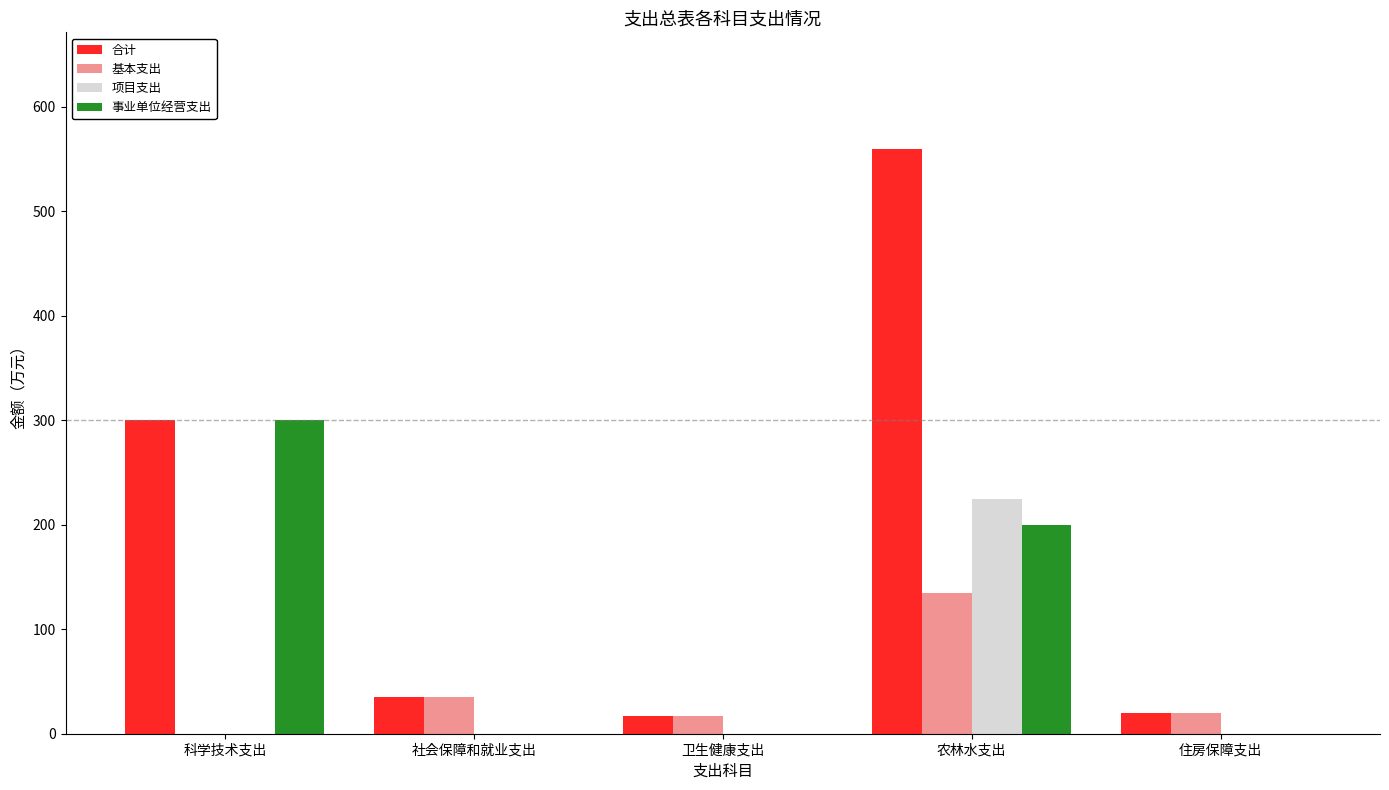

Is it true that 合计 equals 35.3 at 社会保障和就业支出?

True